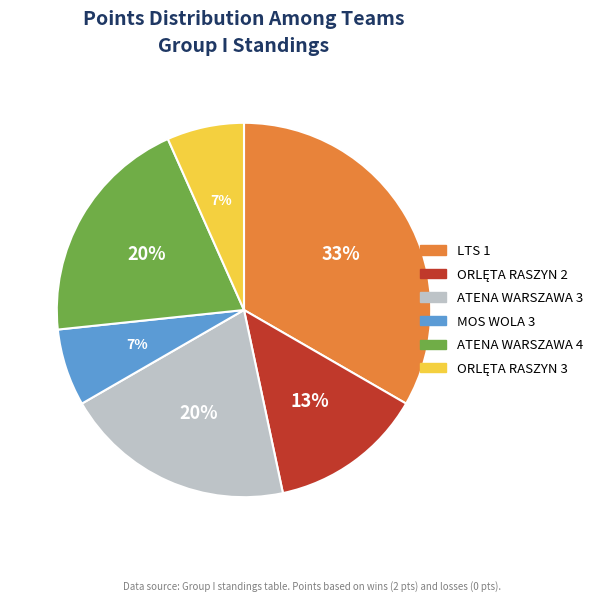

Count the number of slices in the pie.

6